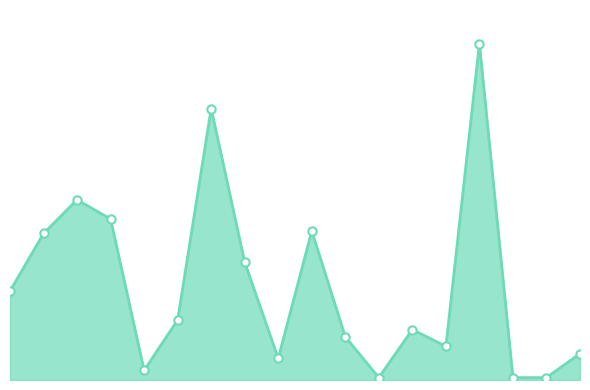

Rank the categories by value from highest to lowest.

15, 7, 3, 4, 10, 2, 8, 1, 6, 13, 11, 14, 18, 9, 5, 12, 16, 17